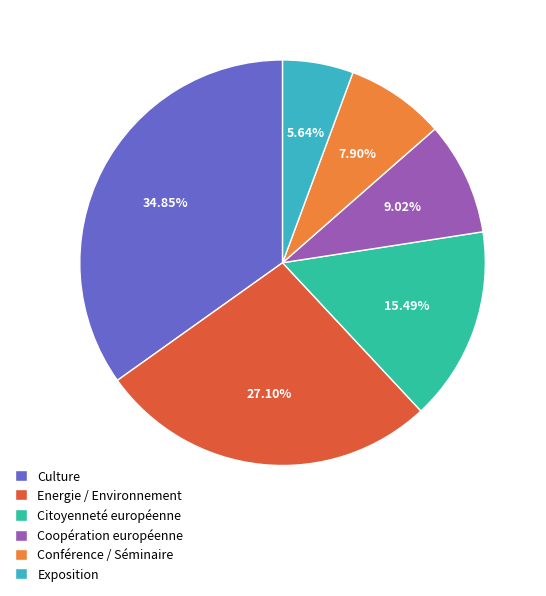

Which slice is the smallest?

Exposition